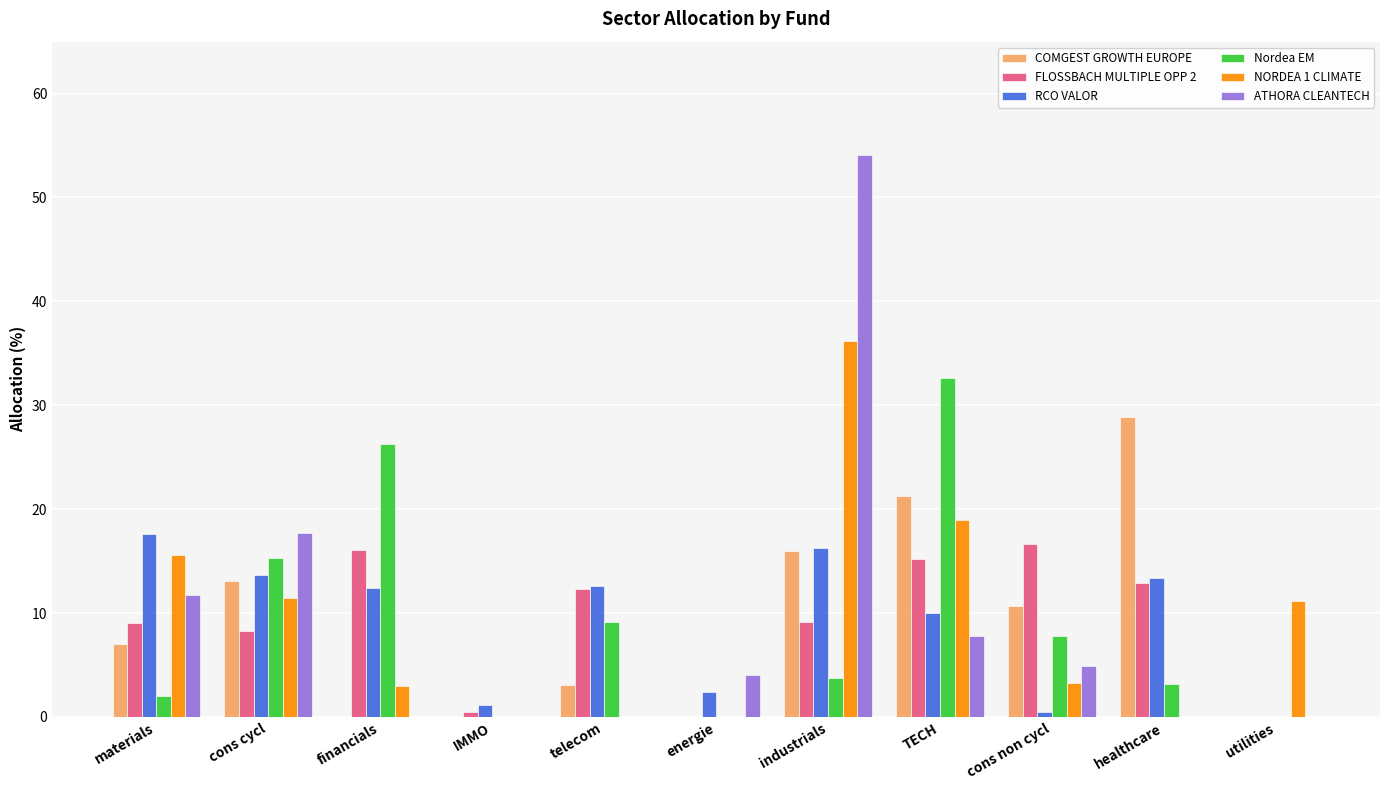

Which series changed the most between materials and utilities?

RCO VALOR